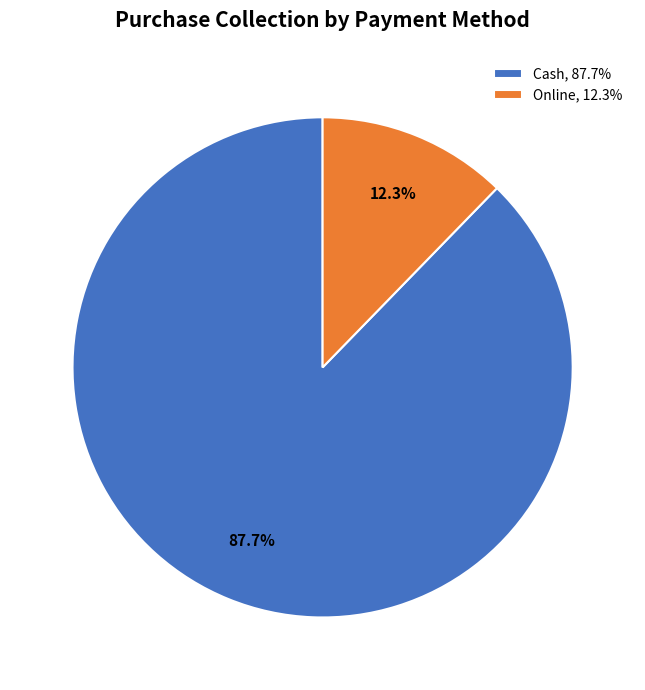

Combined, what portion of the pie is Cash and Online?

100.0%